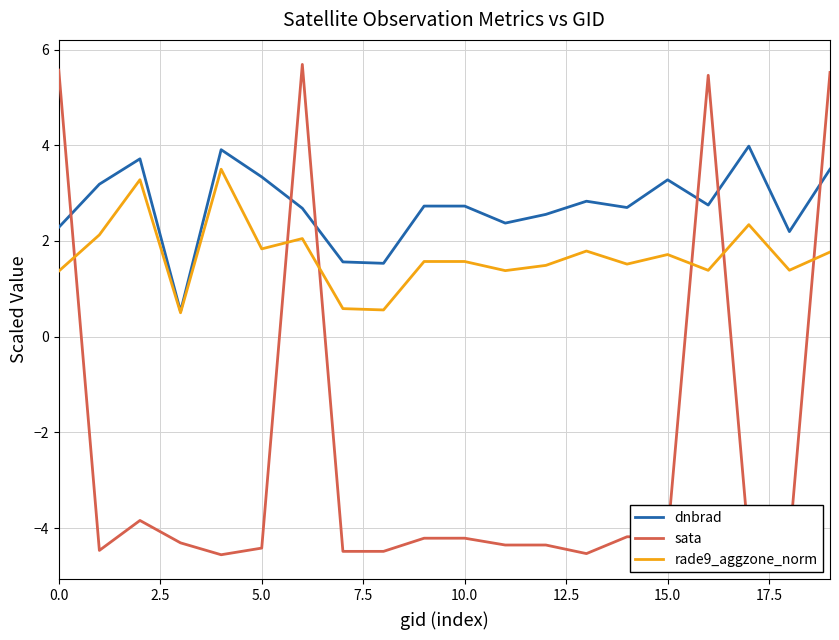

How many lines are shown in the chart?

3